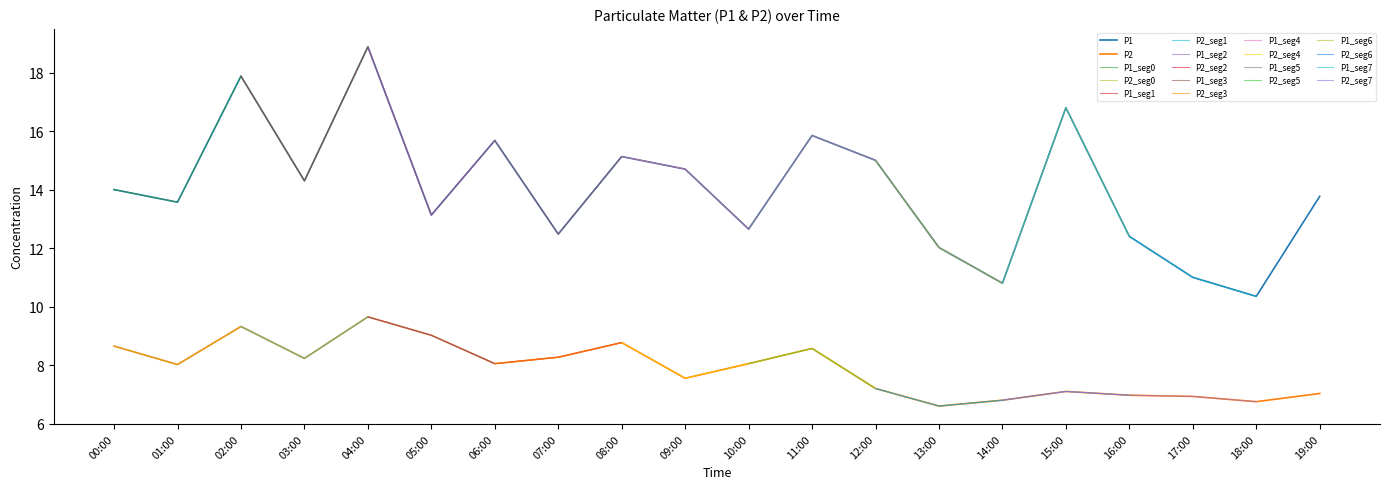

True or false: P2 and P1 cross at least once.

False